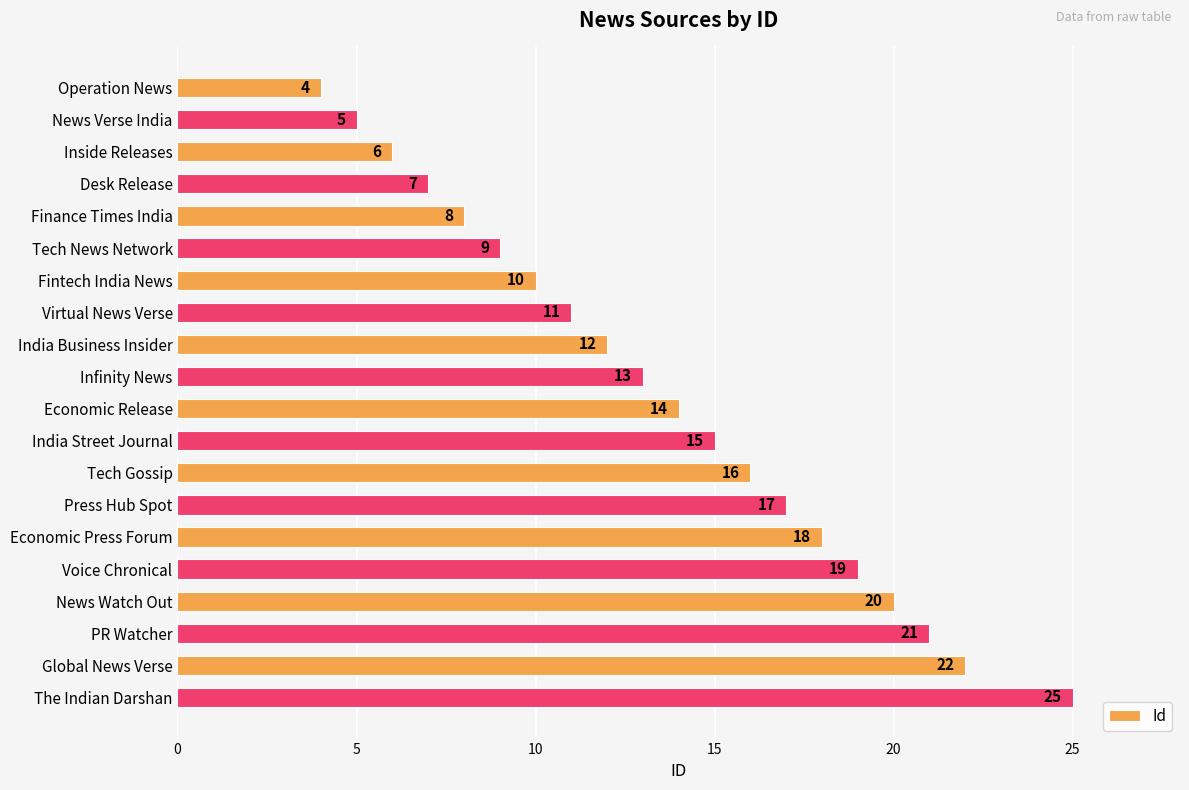

Does the chart contain any negative values?

No